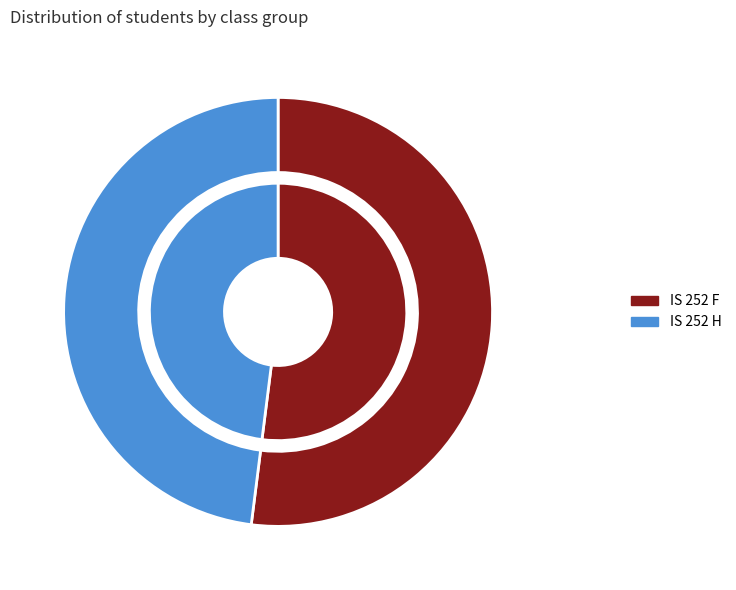

Combined, do IS 252 H and IS 252 F account for over 50%?

Yes